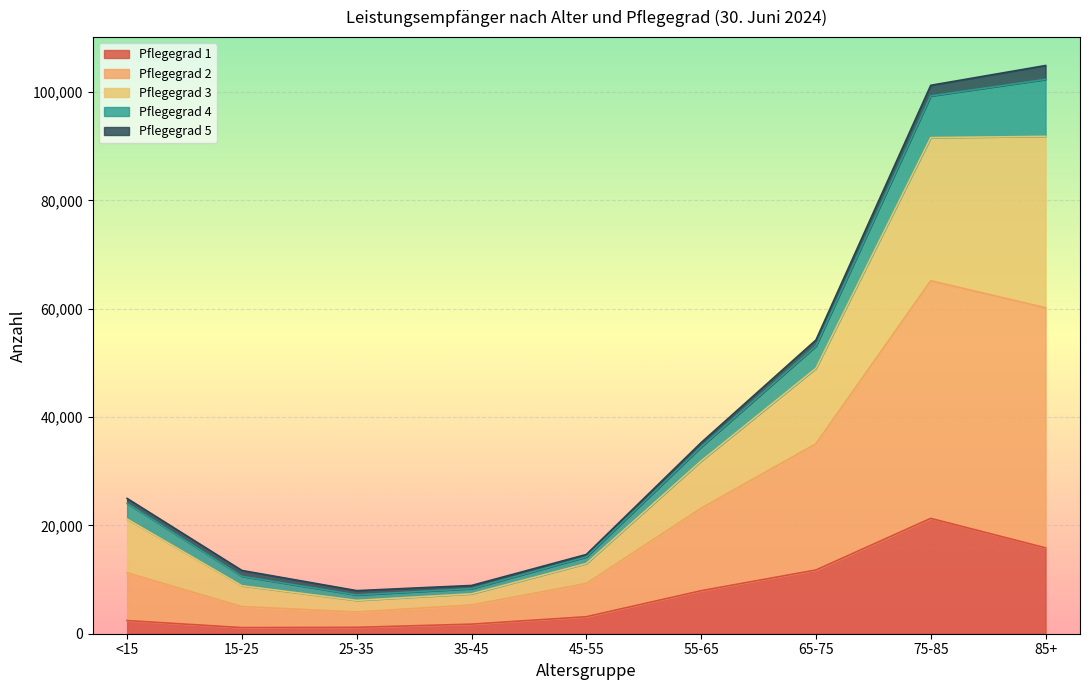

True or false: Pflegegrad 1 and Pflegegrad 3 intersect in this chart.

False